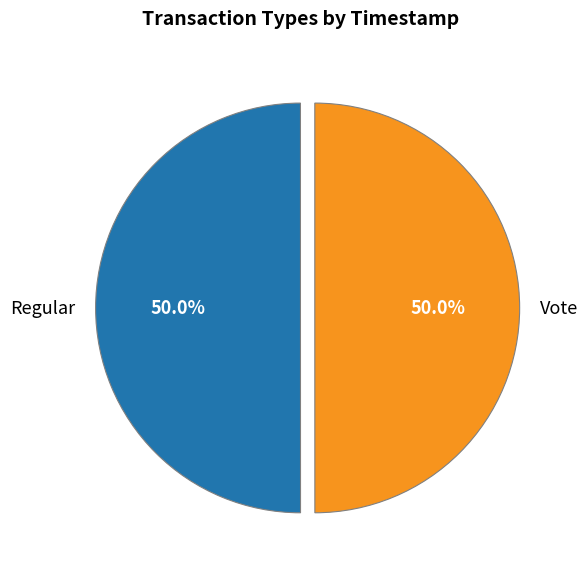

Count the number of slices in the pie.

2